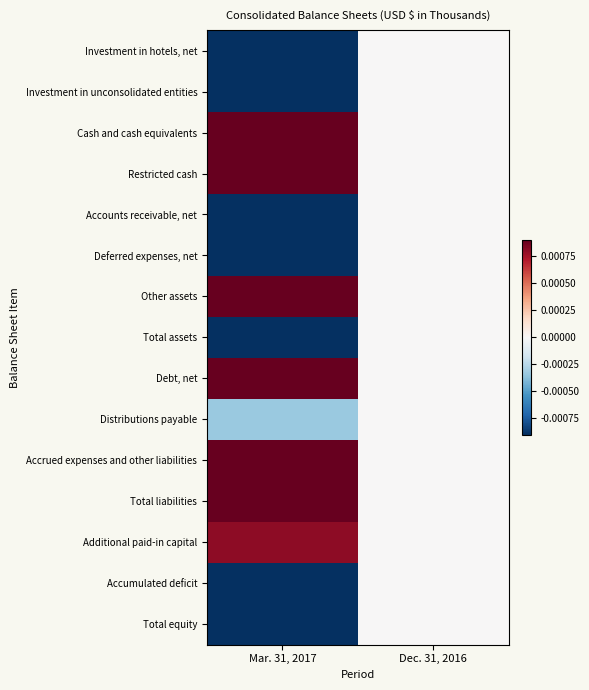

What is the total value across all series at Mar. 31, 2017?

-0.2